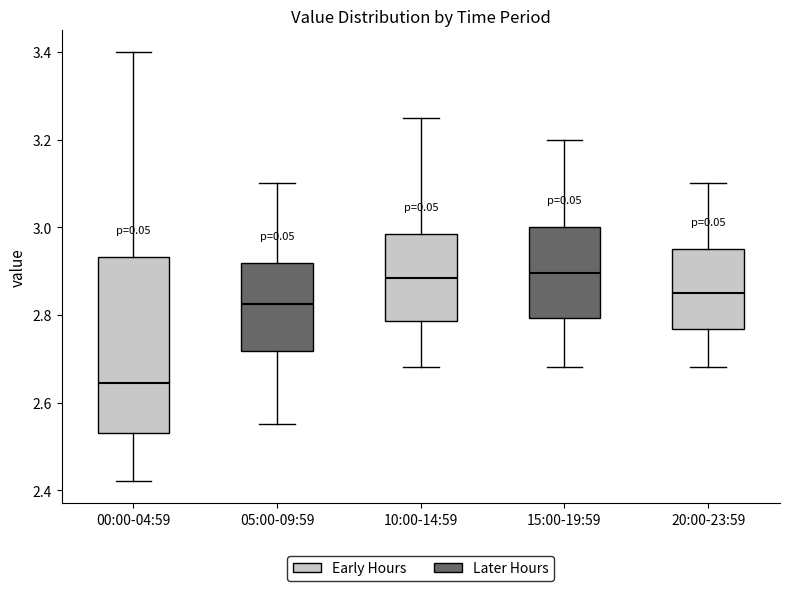

Which box is the tallest, from its lower edge to its upper edge?

00:00-04:59